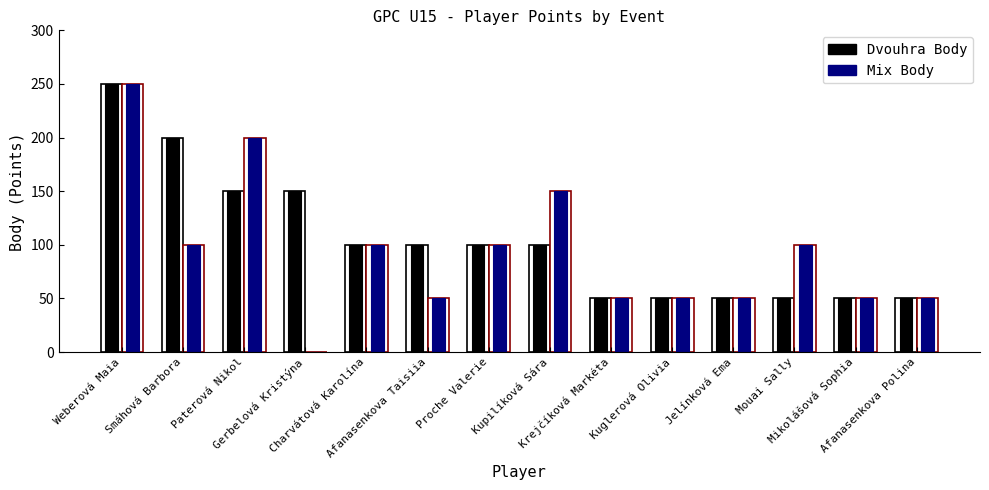

What is the average value of the Mix Body series?

93